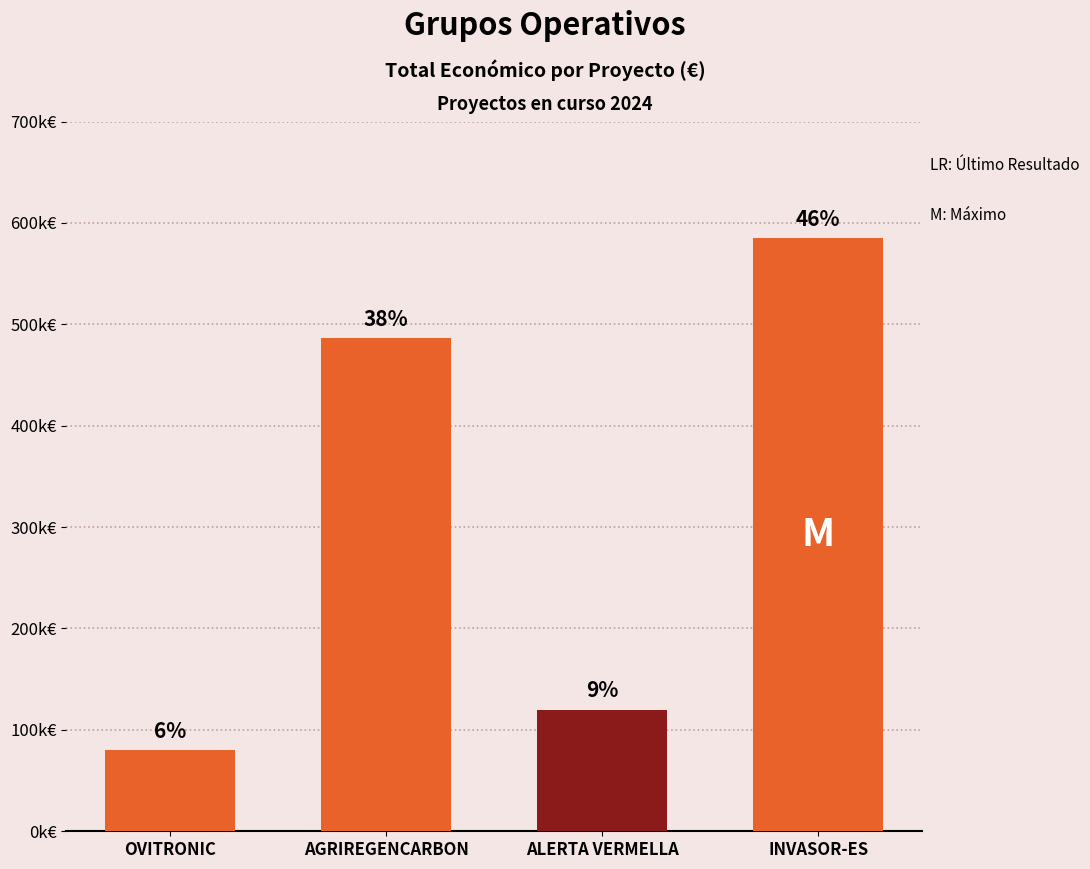

Approximately how many times larger is the value at OVITRONIC compared to ALERTA VERMELLA?

0.7